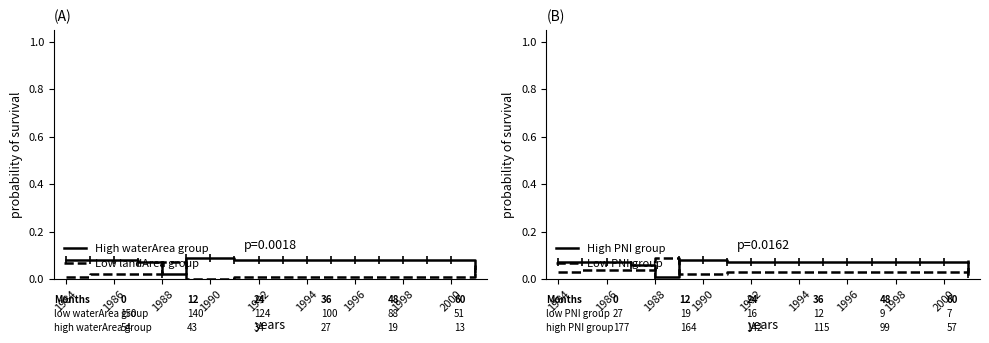

What is the sum of all Low PNI group values?

0.7